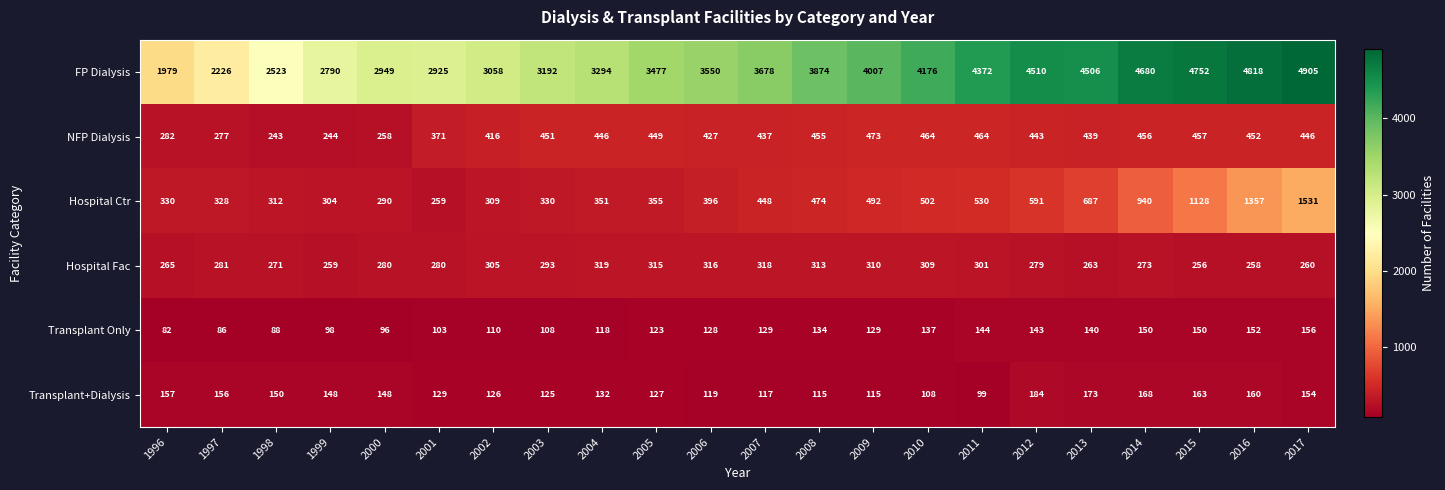

At how many categories does at least one series exceed 3909?

9